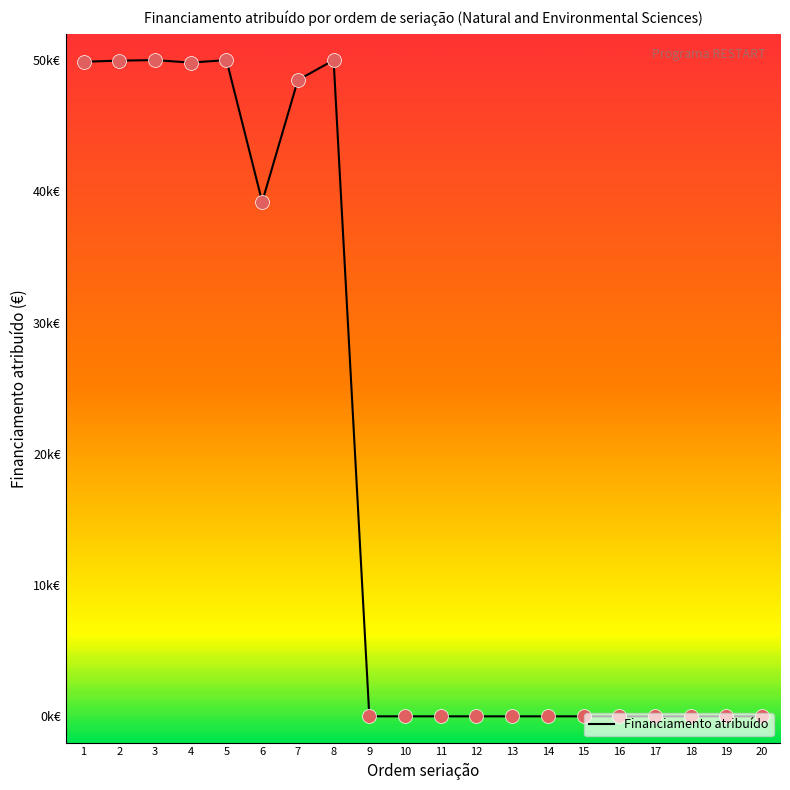

Between 16 and 7, which is larger?

7